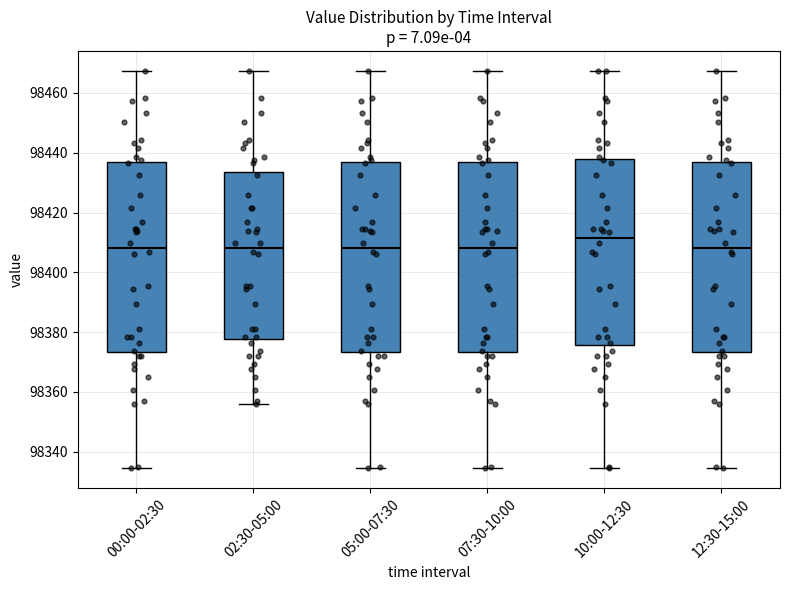

Reading left to right, transcribe this box plot: for each box, give where its median line is, the range the box spans, and where its two whiskers end, as read against the y-axis. The values are not printed on the chart, so give them approximately, as read against the axis.

00:00-02:30: median 98408, box 98374 to 98436, whiskers 98334 to 98468
02:30-05:00: median 98408, box 98378 to 98434, whiskers 98356 to 98468
05:00-07:30: median 98408, box 98374 to 98436, whiskers 98334 to 98468
07:30-10:00: median 98408, box 98374 to 98436, whiskers 98334 to 98468
10:00-12:30: median 98412, box 98376 to 98438, whiskers 98334 to 98468
12:30-15:00: median 98408, box 98374 to 98436, whiskers 98334 to 98468